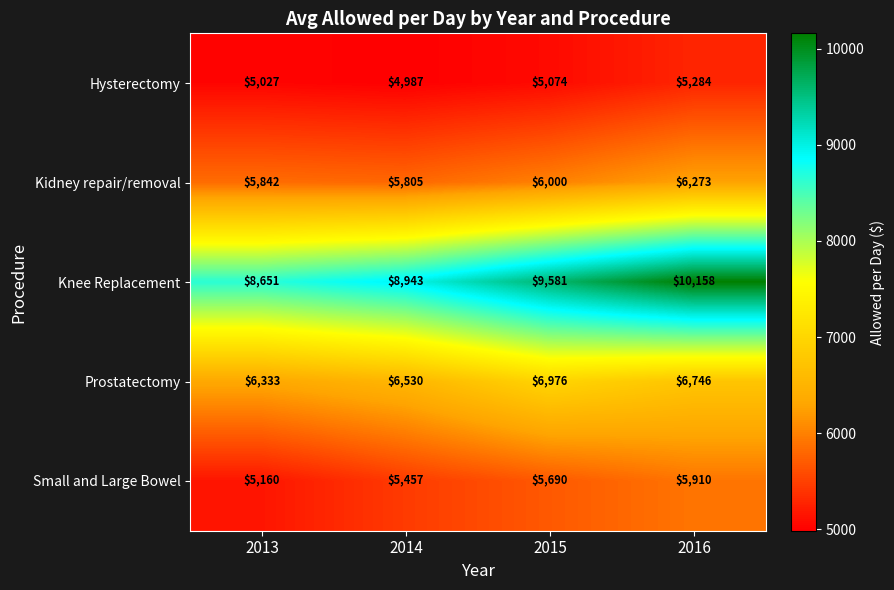

What is the difference between the Hysterectomy values at 2016 and 2015?

210